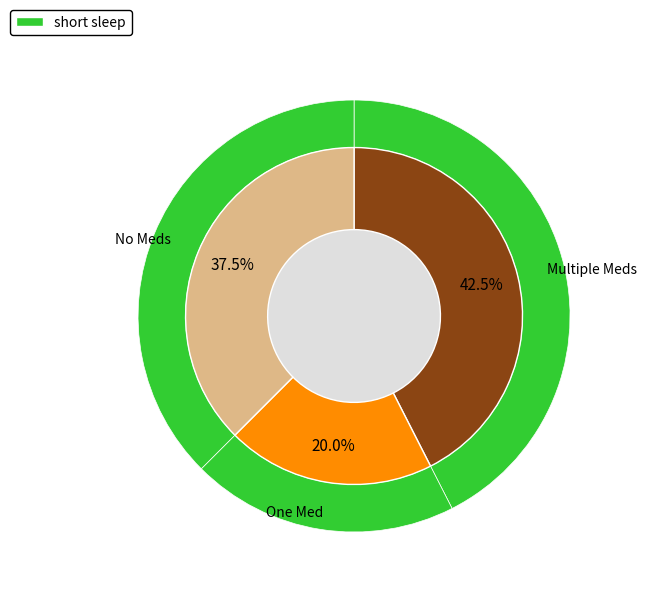

Is 9 the majority of the pie?

No